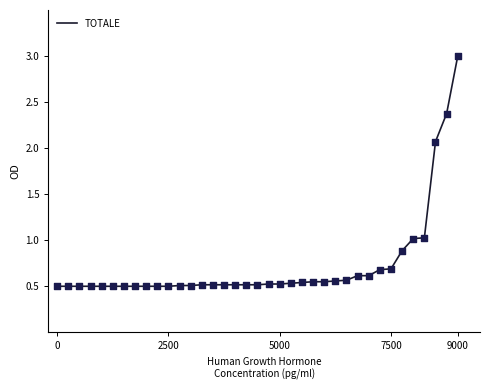

What is the maximum value shown in the chart?

3.0